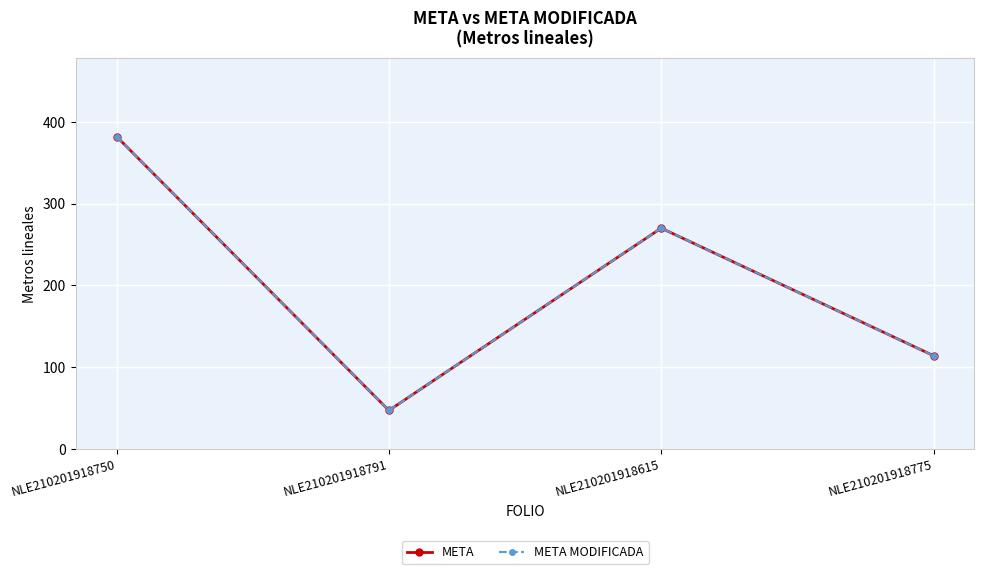

What is the difference between the maximum and minimum values in the META MODIFICADA series?

335